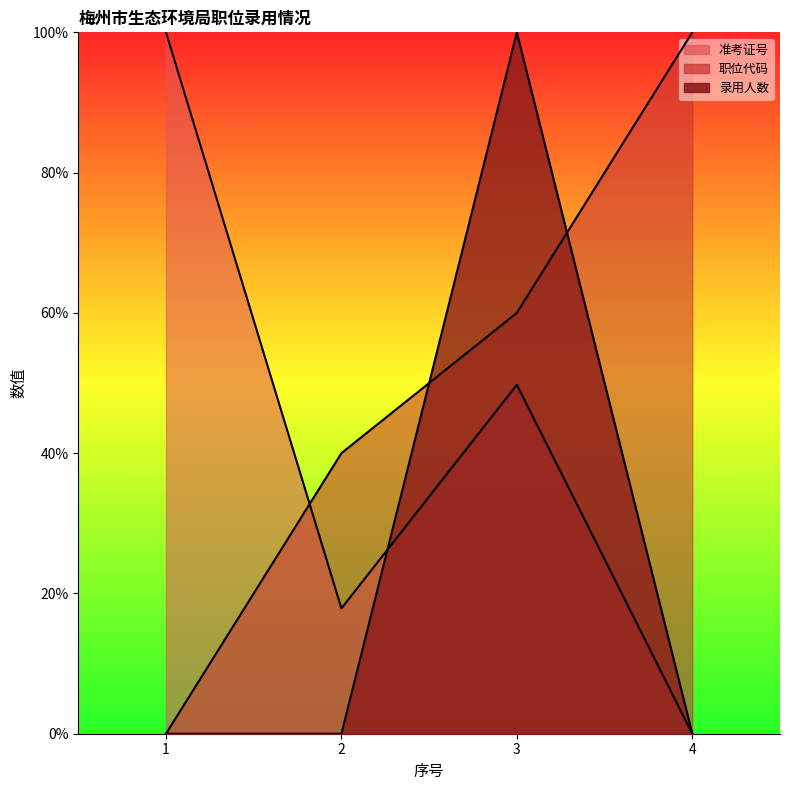

Which has a higher value, 3 or 4?

3